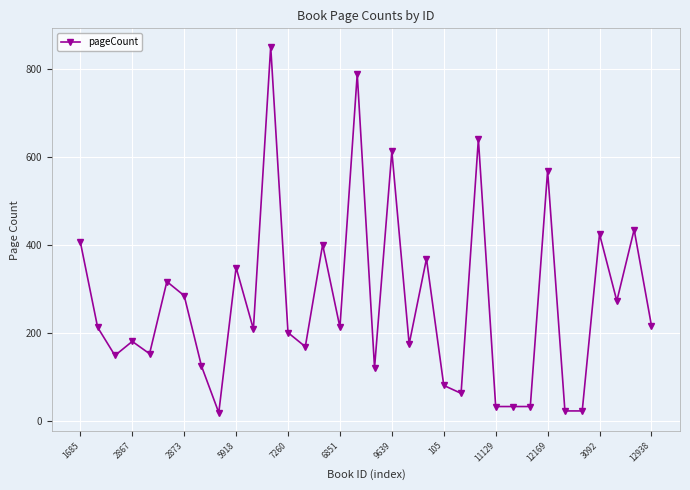

What is the difference between the second highest and second lowest values?

766